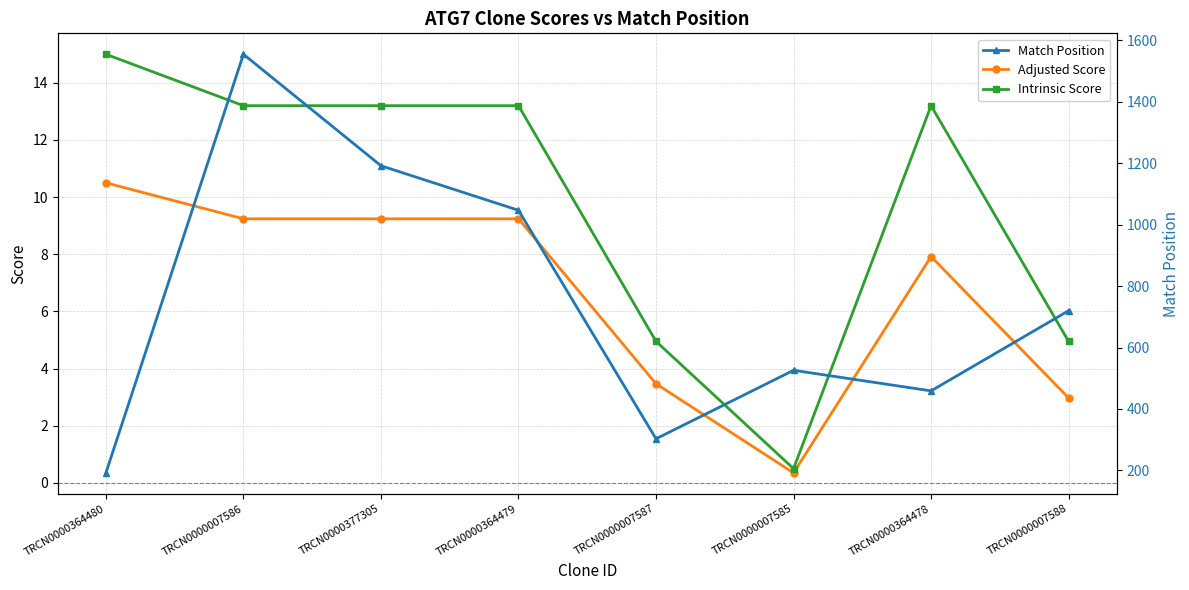

Reading left to right, extract all data points from this chart.

Adjusted Score: 10.5	9.2	9.2	9.2	3.5	0.3	7.9	3.0
Intrinsic Score: 15.0	13.2	13.2	13.2	5.0	0.5	13.2	5.0
Match Position: 192.0	1555.0	1192.0	1047.0	303.0	526.0	459.0	720.0